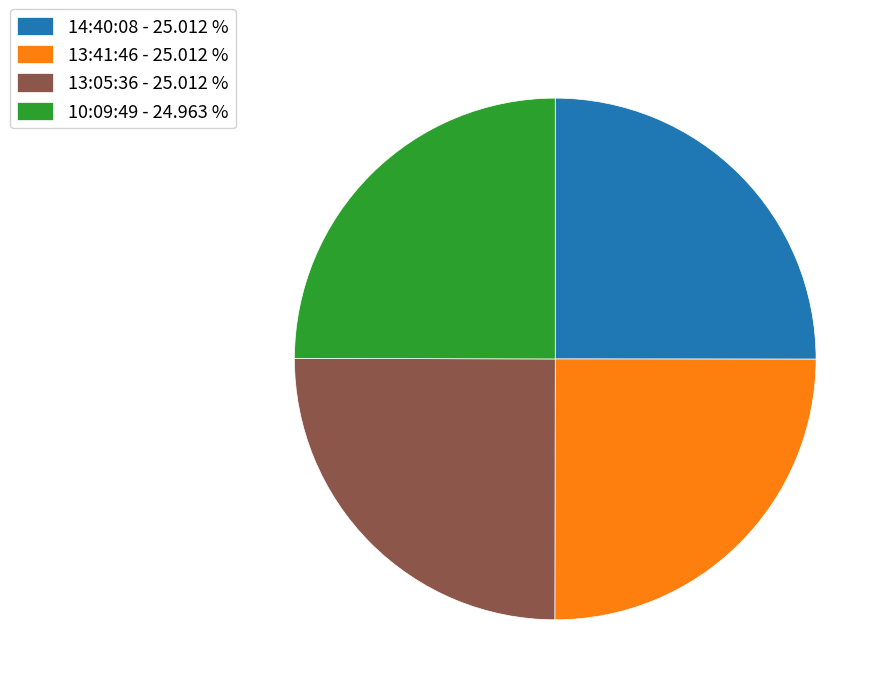

Does any single category account for the majority?

No